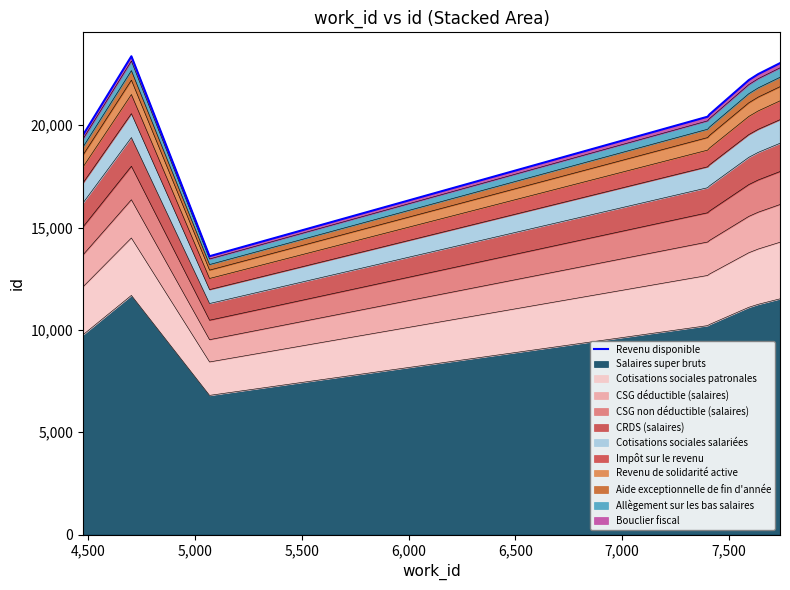

What is the average value?

20647